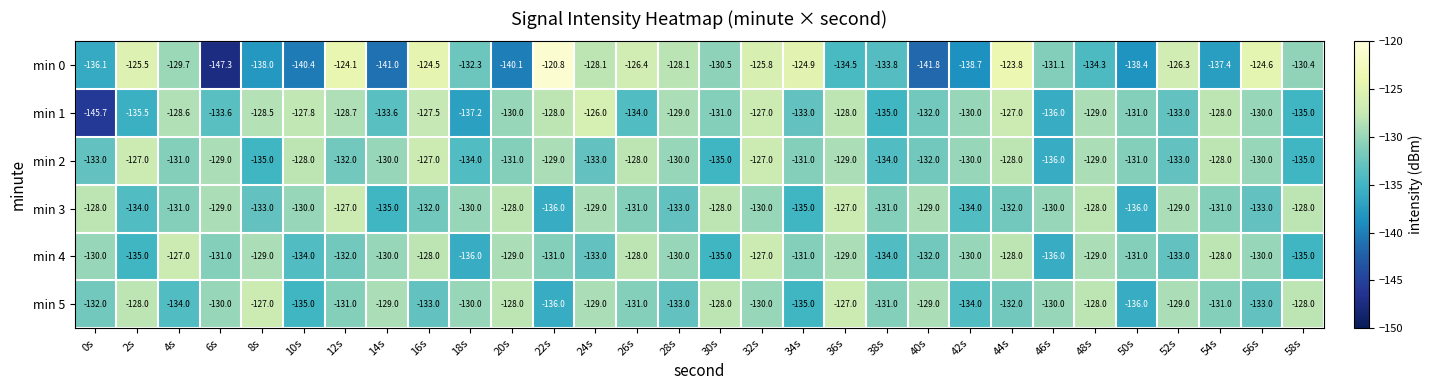

What is the difference between the highest and lowest values at 12s?

7.9